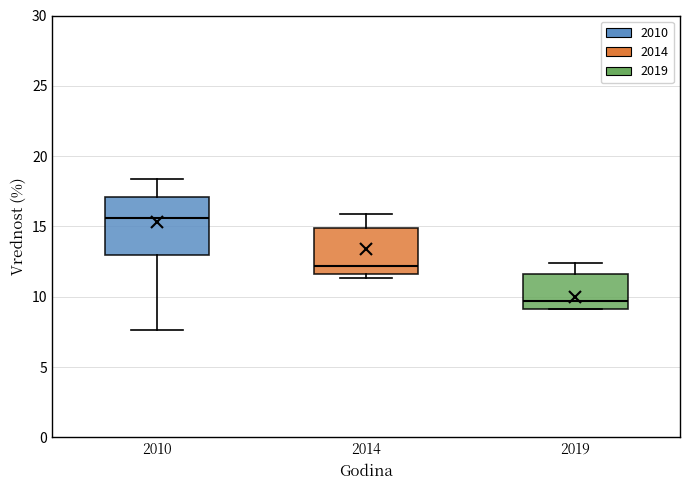

Where is the lower edge of the box at x = 2019 on the y-axis? The values are not printed on the chart, so give them approximately, as read against the axis.

9.0